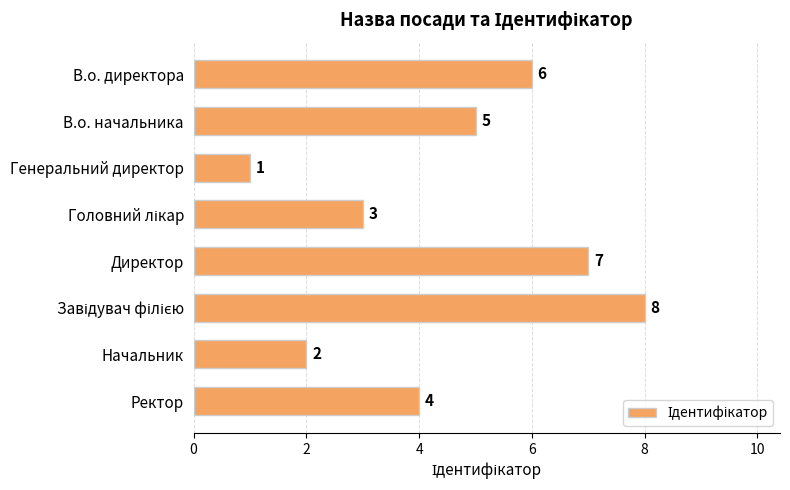

Reading bottom to top, extract all data points from this chart.

4	2	8	7	3	1	5	6